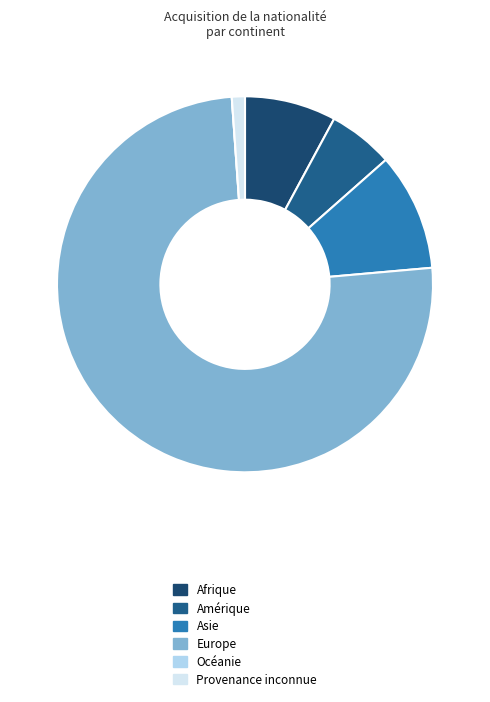

Does any single category account for the majority?

Yes